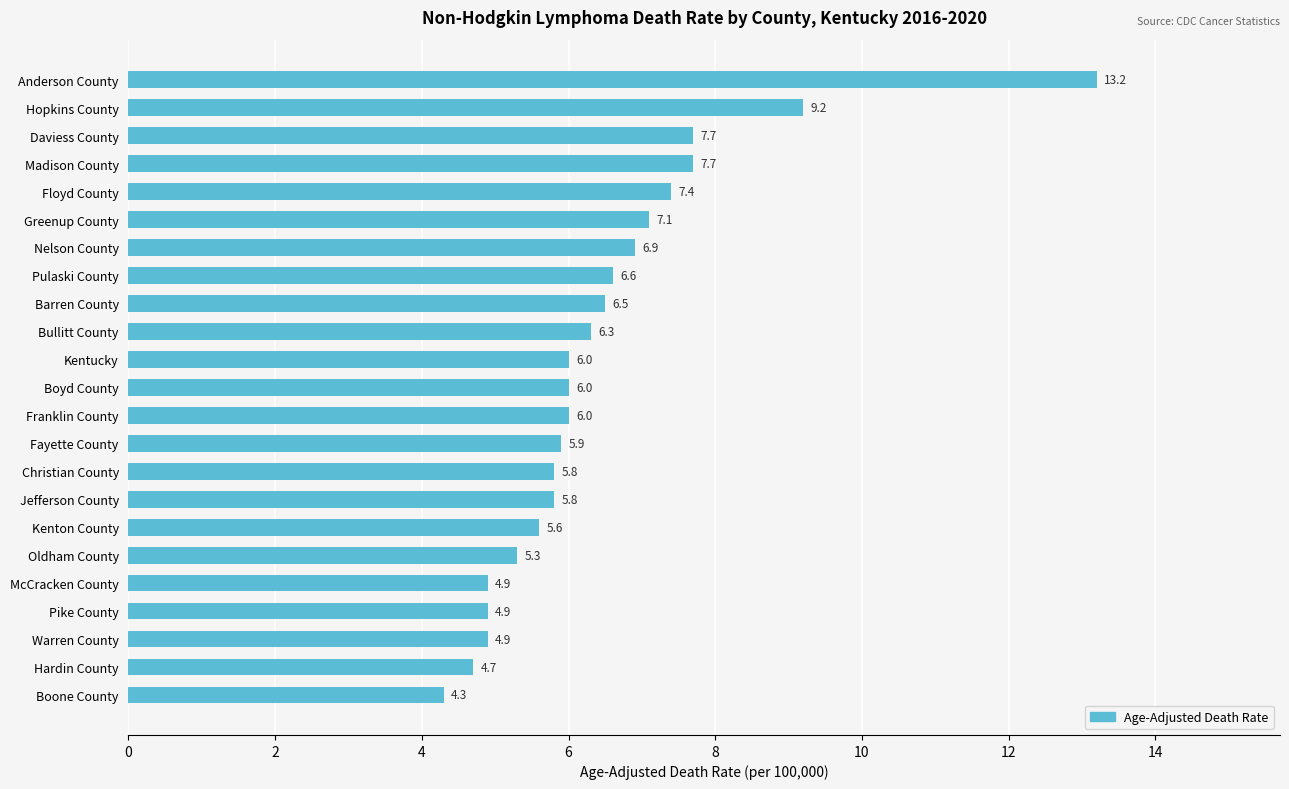

Approximately how many times larger is the value at Jefferson County compared to McCracken County?

1.2